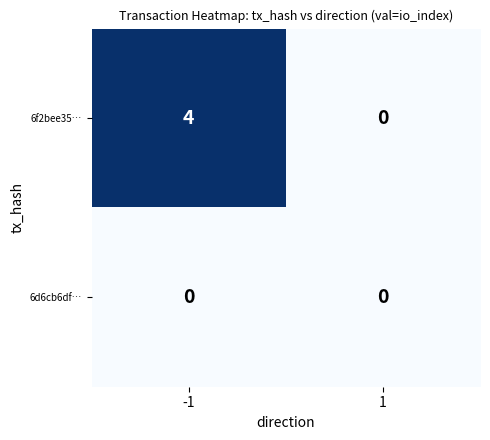

Rank the series at -1 from highest to lowest value.

6f2bee35…, 6d6cb6df…